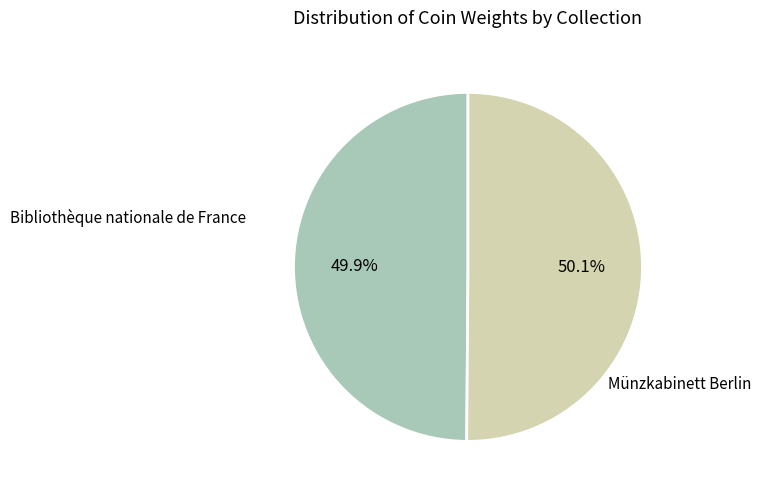

Does any single category account for the majority?

Yes